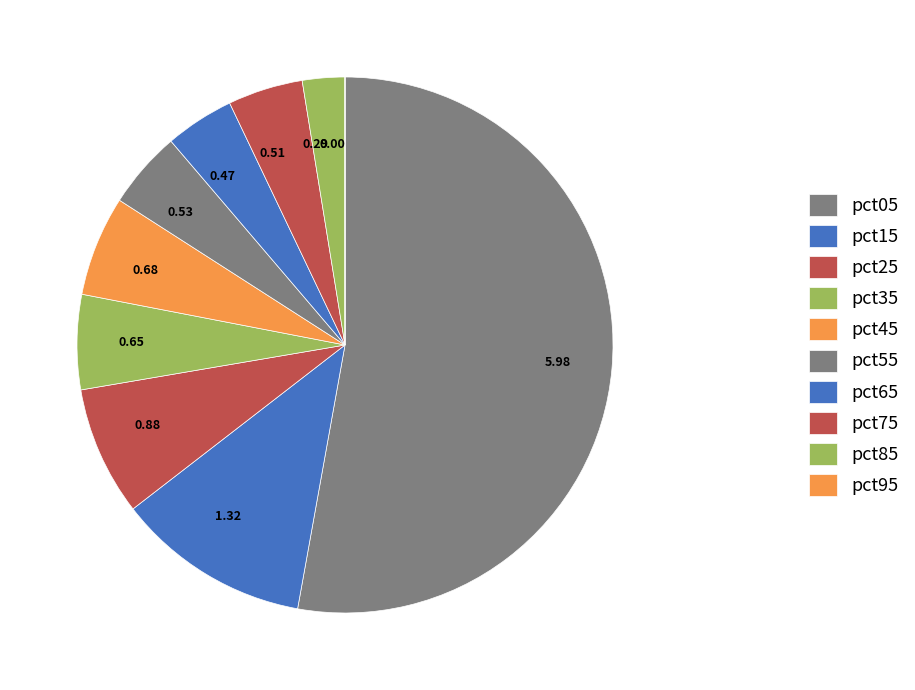

Is there a majority slice in this chart?

Yes